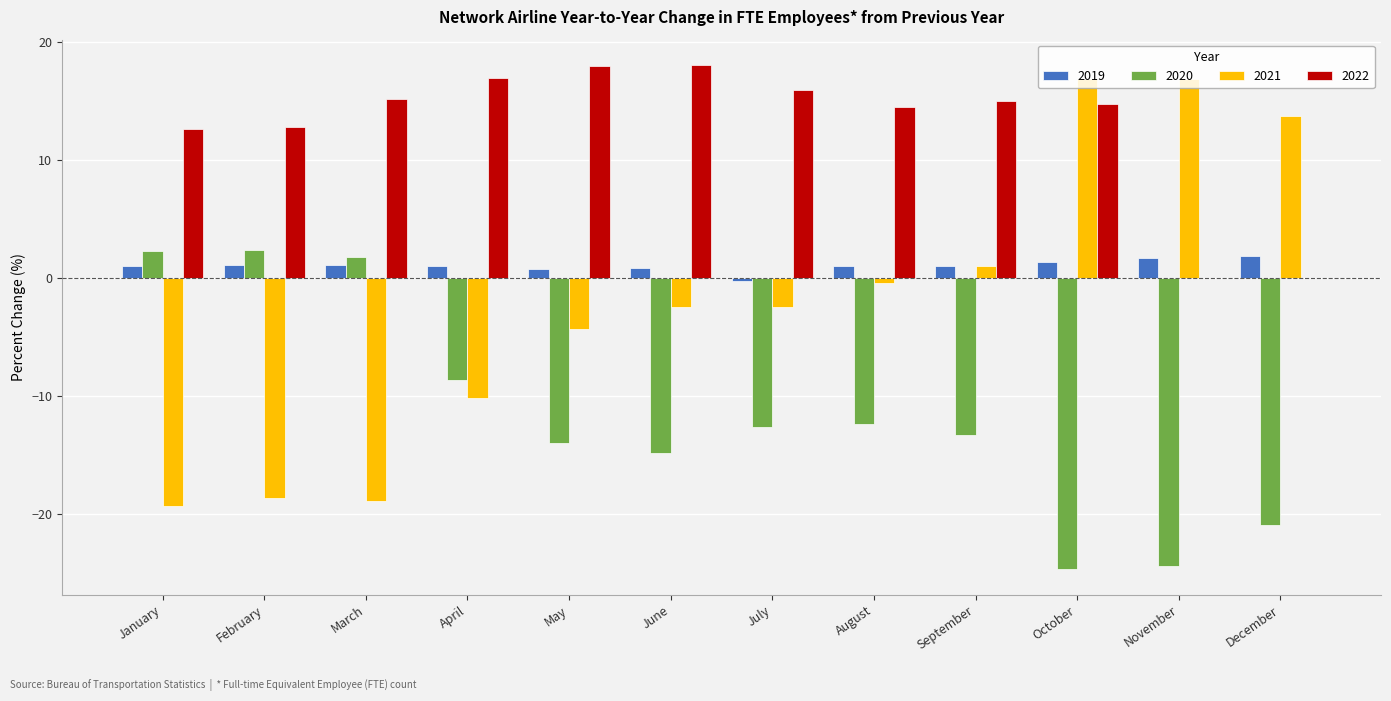

The value of 2020 at October is -38.4. True or false?

False